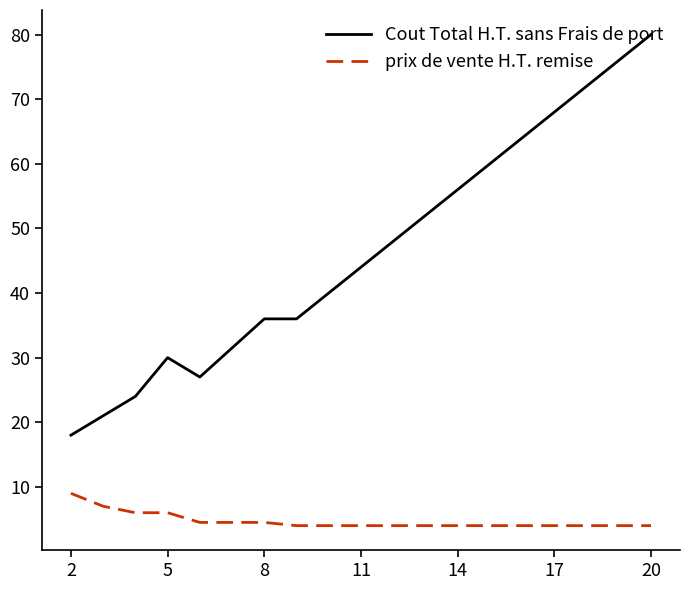

What is the smallest value displayed?

4.0